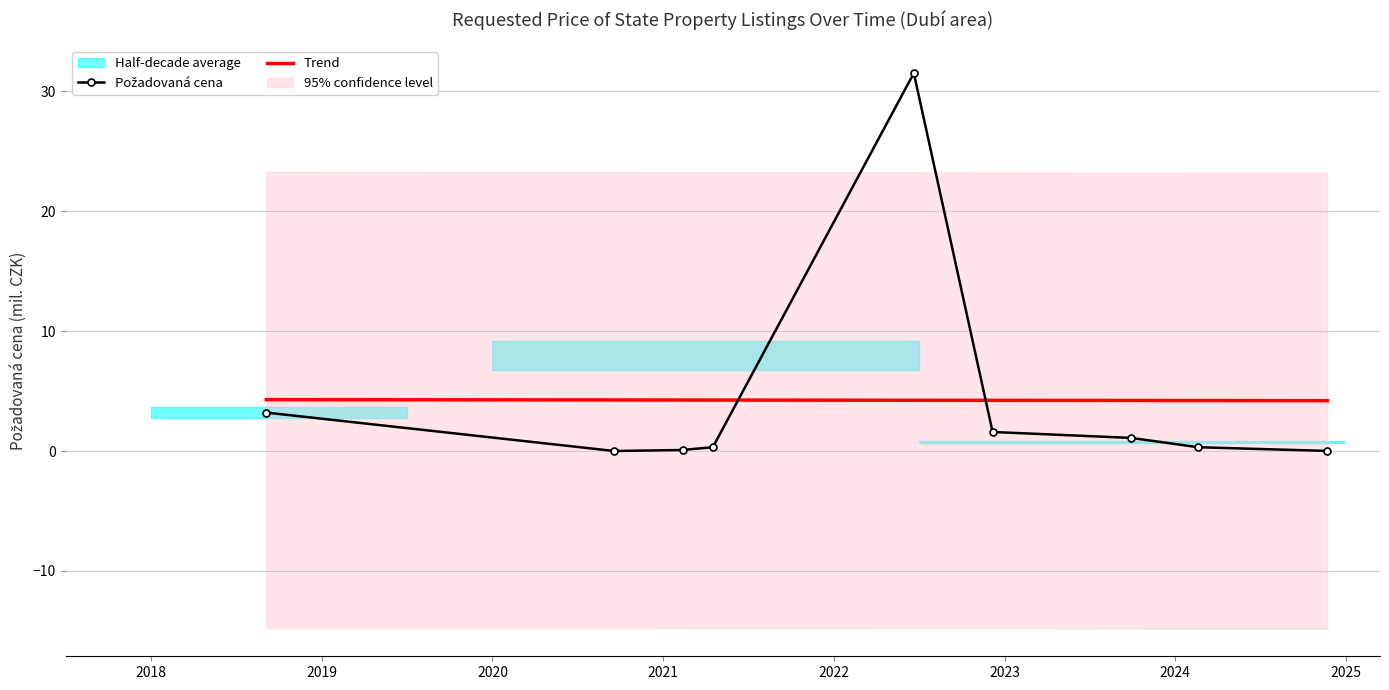

Reading left to right, list all the values displayed in this chart.

Požadovaná cena: 3.2	0.0	0.1	0.3	31.5	1.6	1.1	0.3	0.0
Trend: 4.3	4.3	4.3	4.2	4.2	4.2	4.2	4.2	4.2